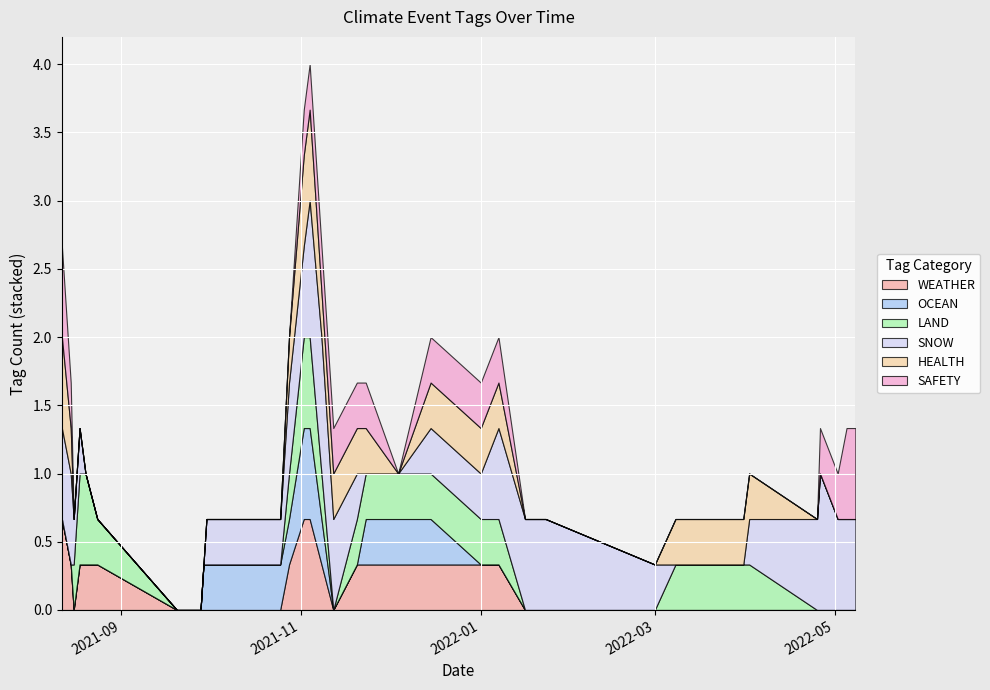

Which series has the largest total across all categories?

SNOW